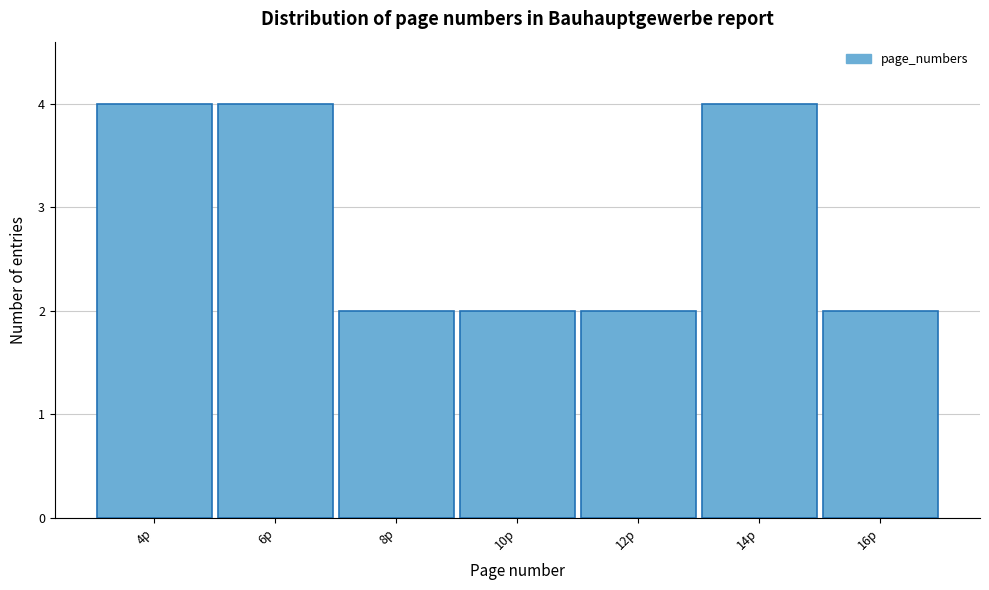

Reading right to left, extract all data points from this chart.

2	4	2	2	2	4	4